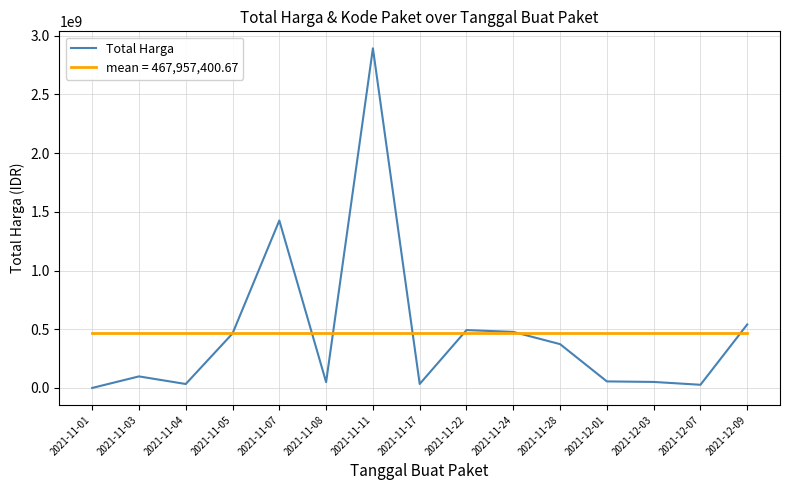

List the series in order of their peak value, lowest first.

mean = 467,957,400.67, Total Harga